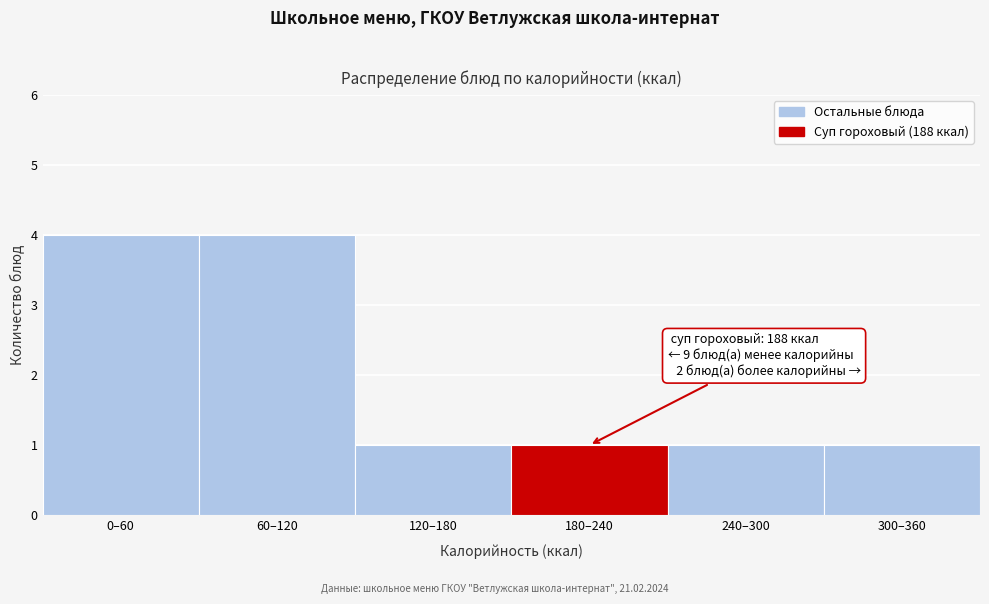

Reading left to right, transcribe all the data shown in this chart.

0–60=4	60–120=4	120–180=1	180–240=1	240–300=1	300–360=1